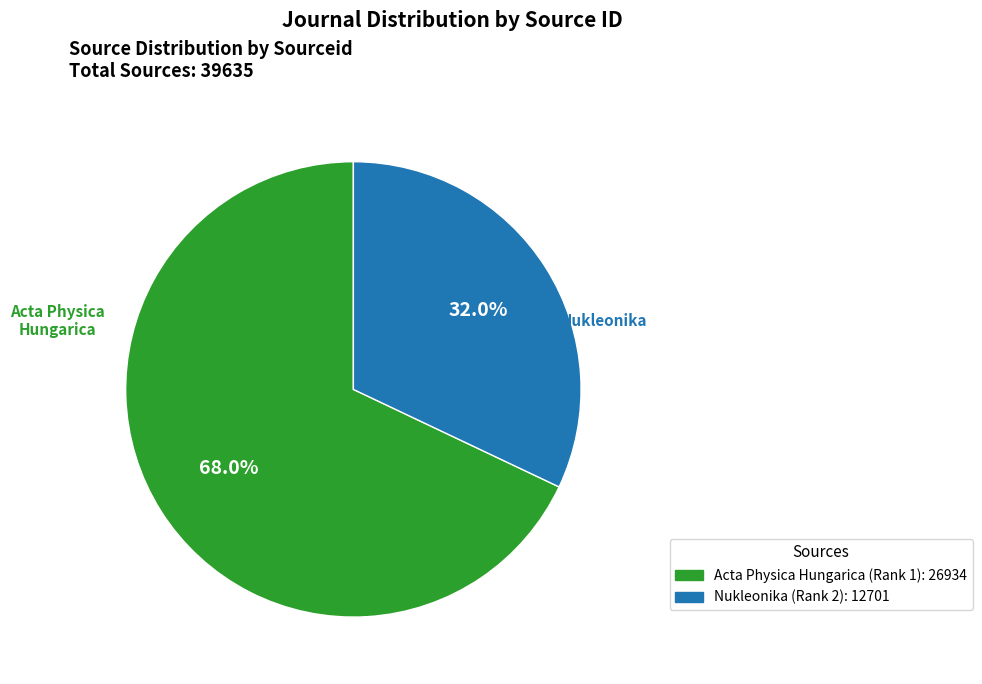

To the nearest percent, what portion does Acta Physica Hungarica (Rank 1) represent?

68%